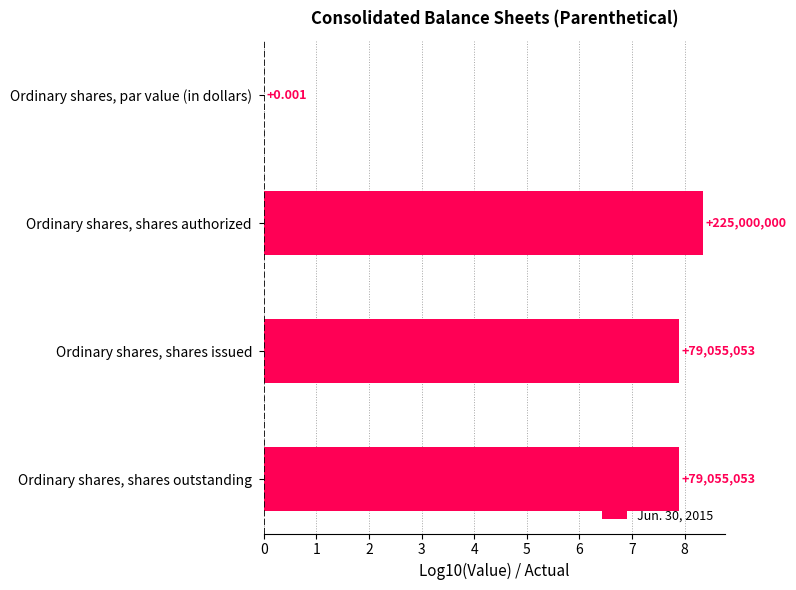

List the labels in order of value, largest first.

Ordinary shares, shares authorized, Ordinary shares, shares issued, Ordinary shares, shares outstanding, Ordinary shares, par value (in dollars)